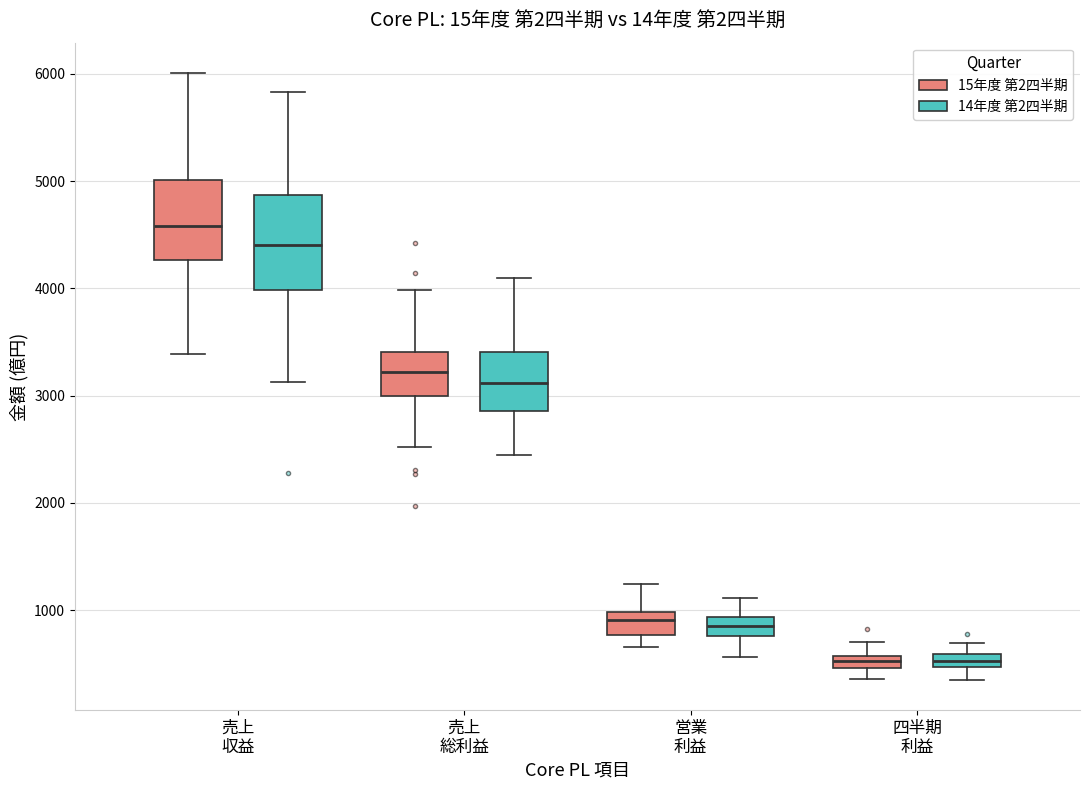

Which box's median line is the highest?

売上 収益 (15年度 第2四半期)